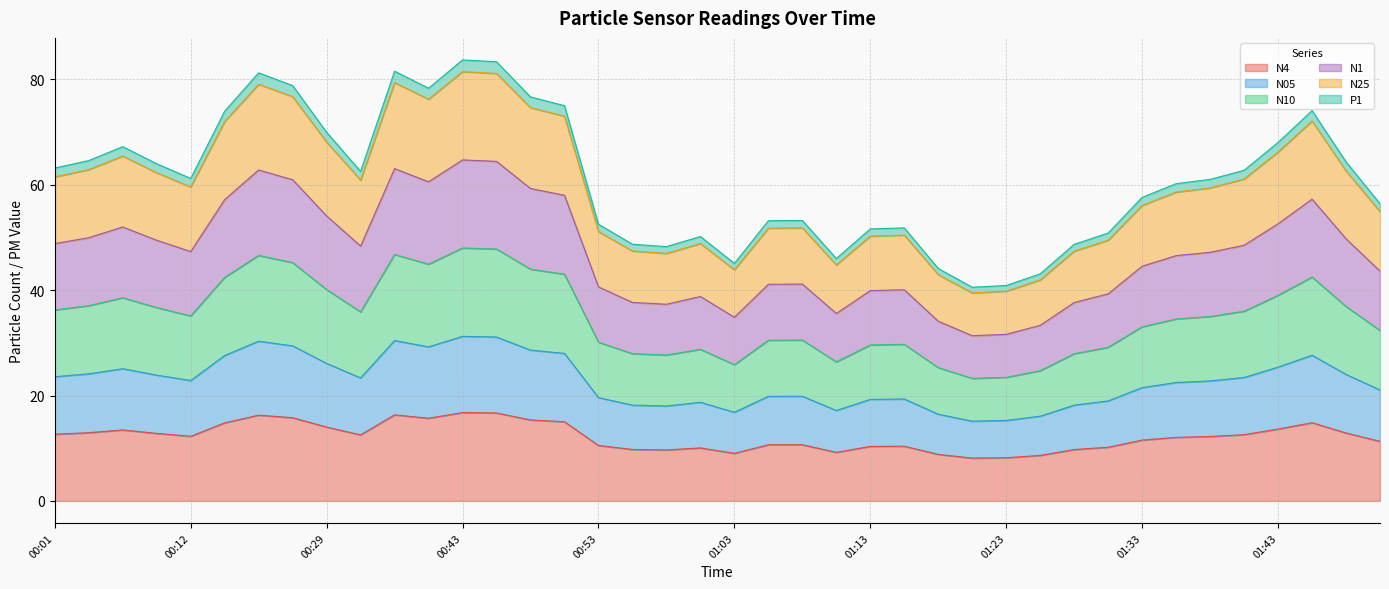

What is the difference between the highest and lowest values at 01:06?

42.5